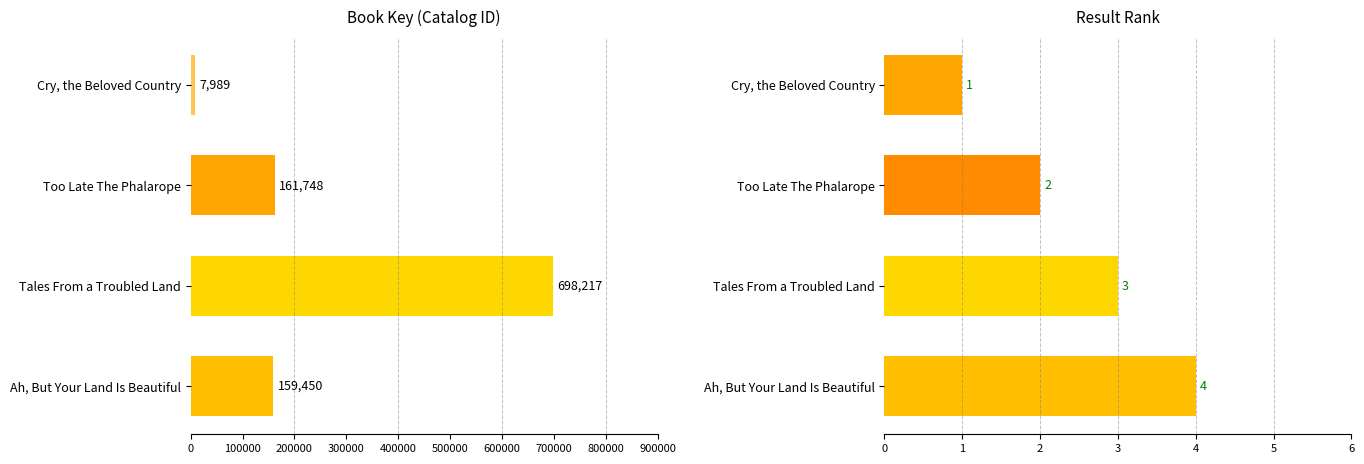

Between Tales From a Troubled Land and Cry, the Beloved Country, which is larger?

Tales From a Troubled Land